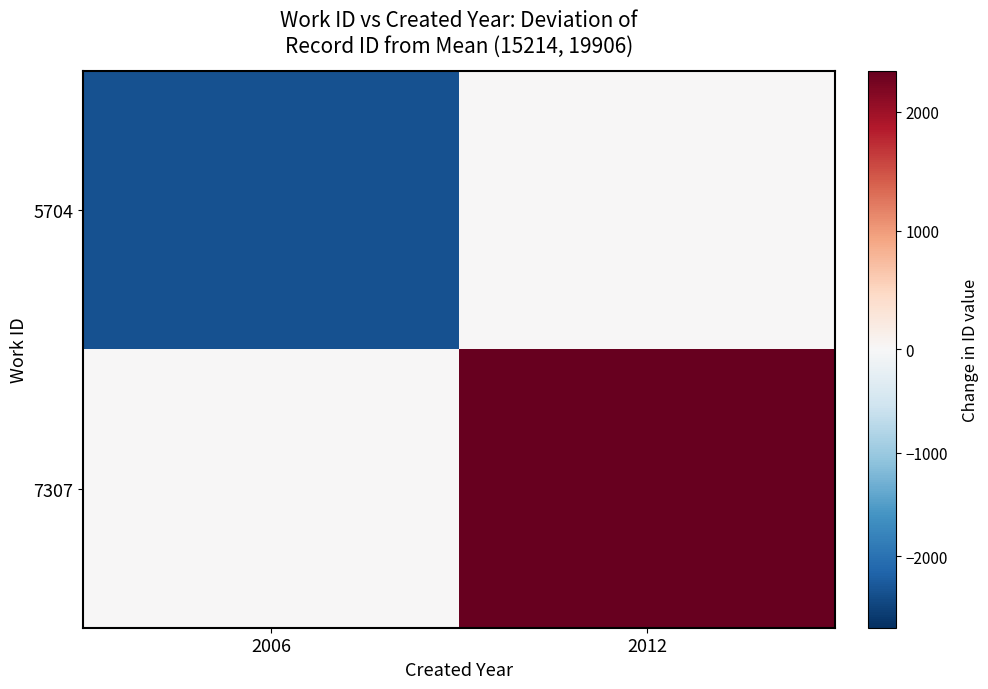

Between 2006 and 2012, which series saw the biggest shift?

5704